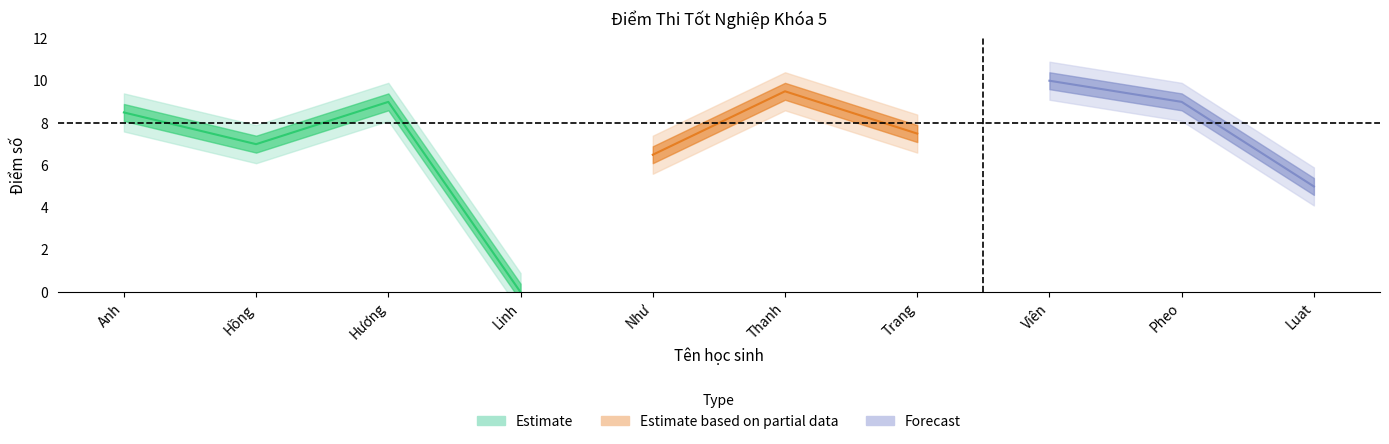

How many interior local valleys (lower than both neighbors) does the data have?

3